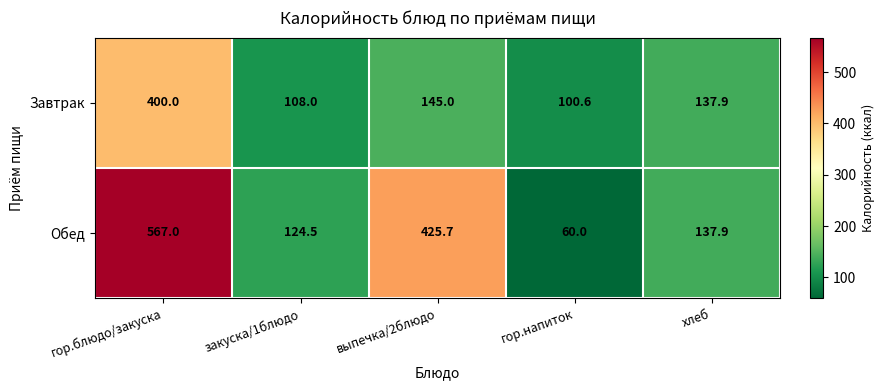

Rank the series by their maximum value, from lowest to highest.

Завтрак, Обед